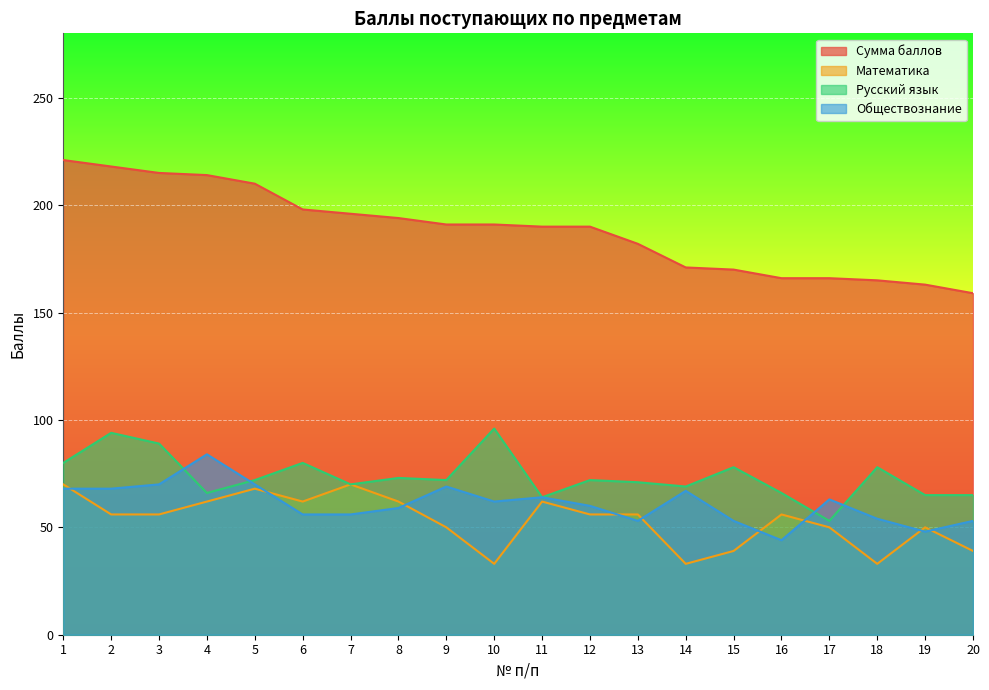

What is the total value across all series at 19?

326